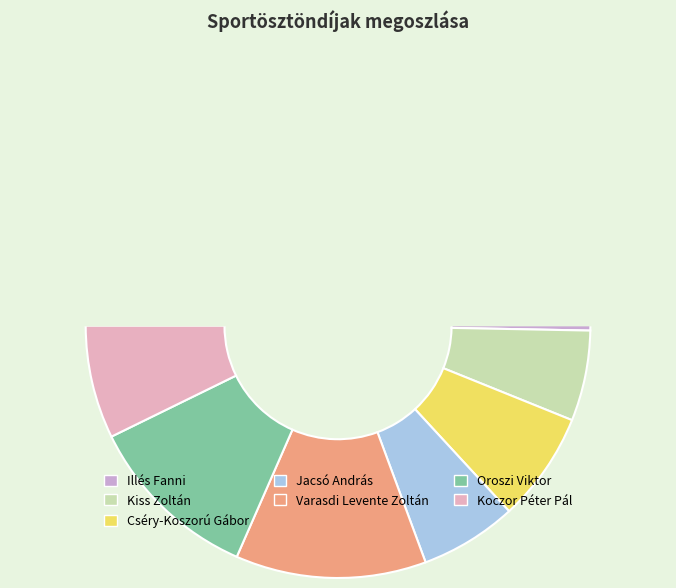

To the nearest percent, what is the average slice percentage?

14%